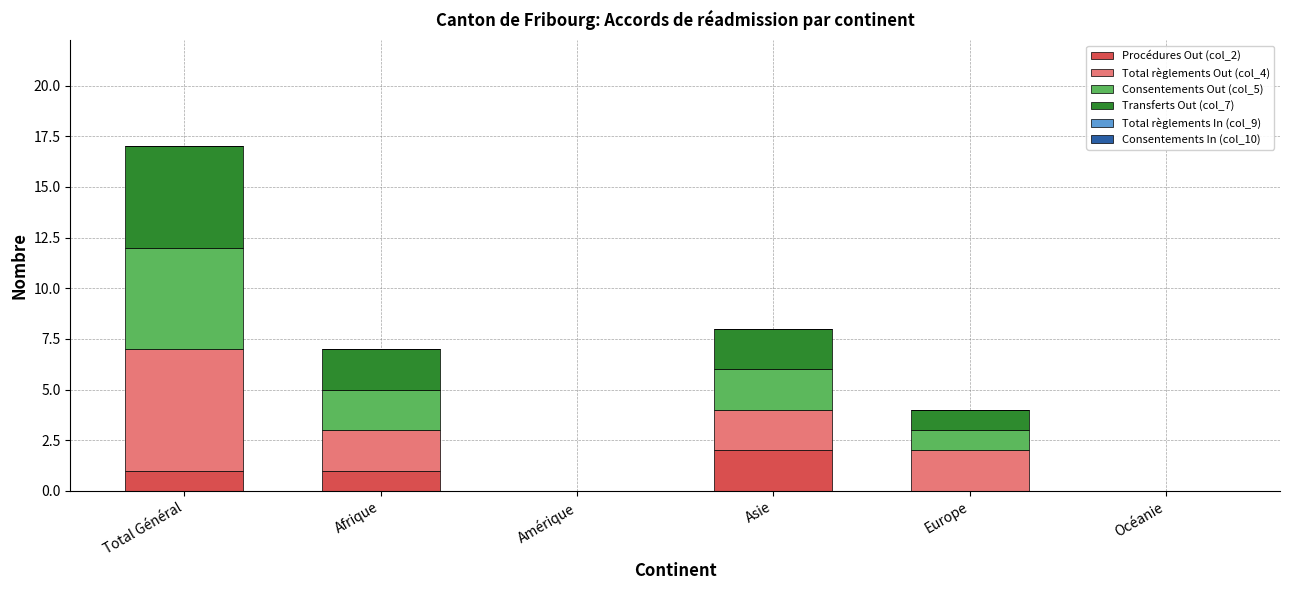

Count the number of categories in the chart.

6